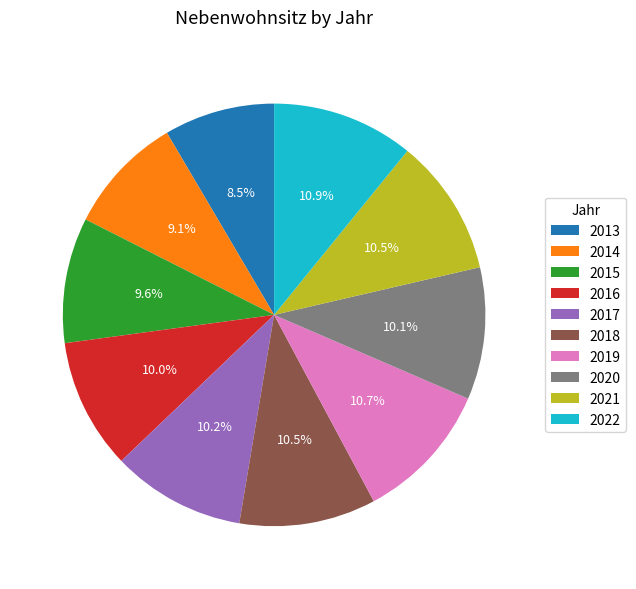

To the nearest percent, what is the difference between the largest and smallest slice percentages?

2%